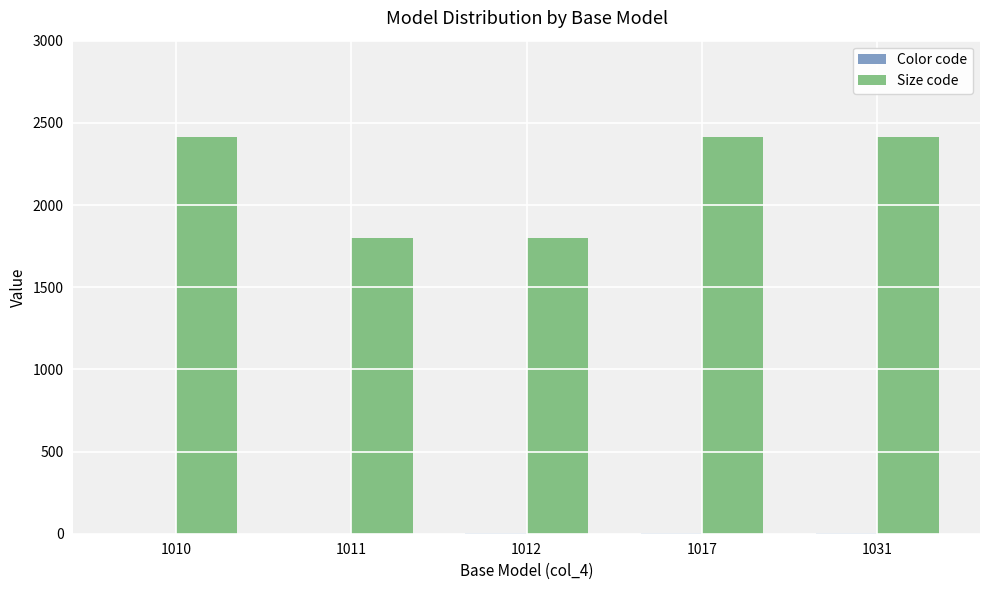

Are the bars grouped side by side (vs. stacked)?

Yes